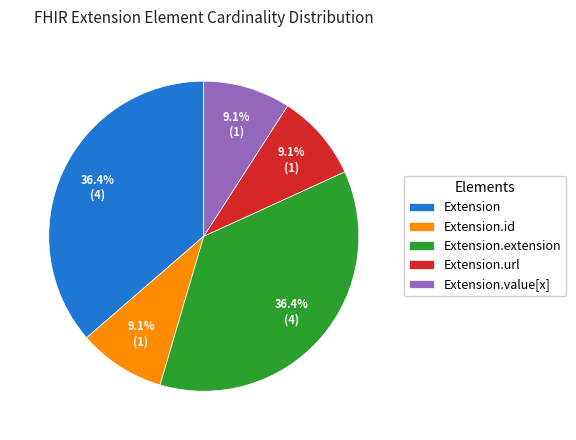

To the nearest percent, what is the average slice percentage?

20%